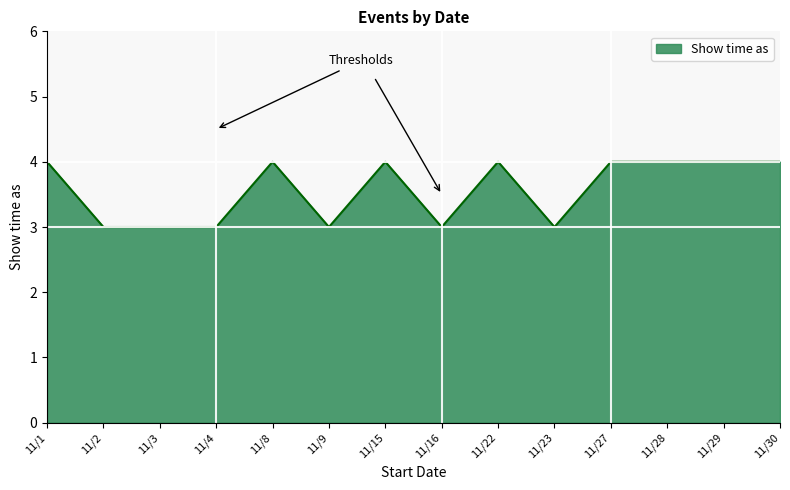

True or false: the data has more than 2 interior local peaks.

True